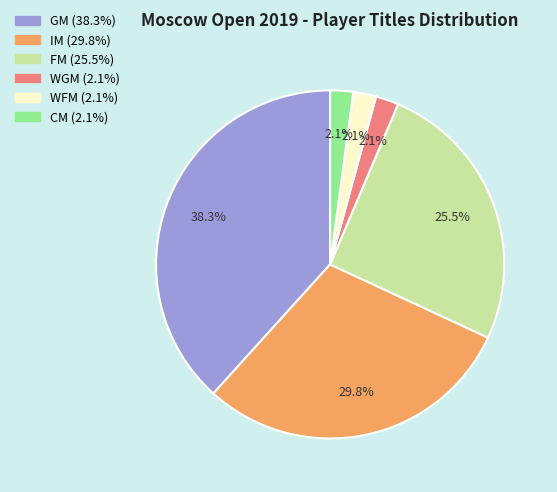

Combined, do GM and WGM account for over 50%?

No